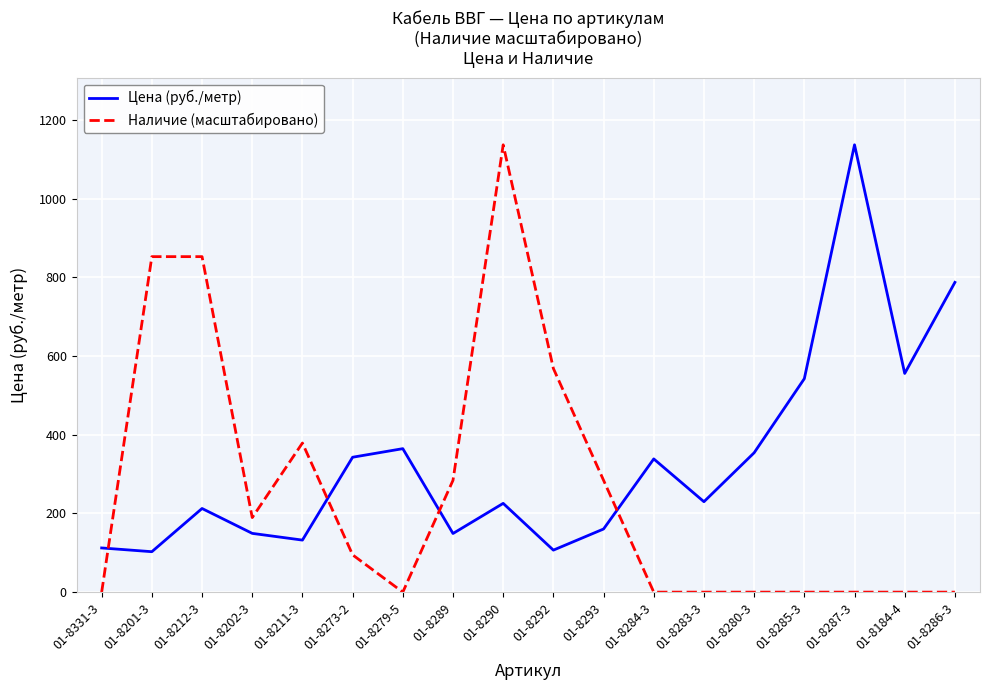

Which series has the largest range (max minus min)?

Наличие (масштабировано)